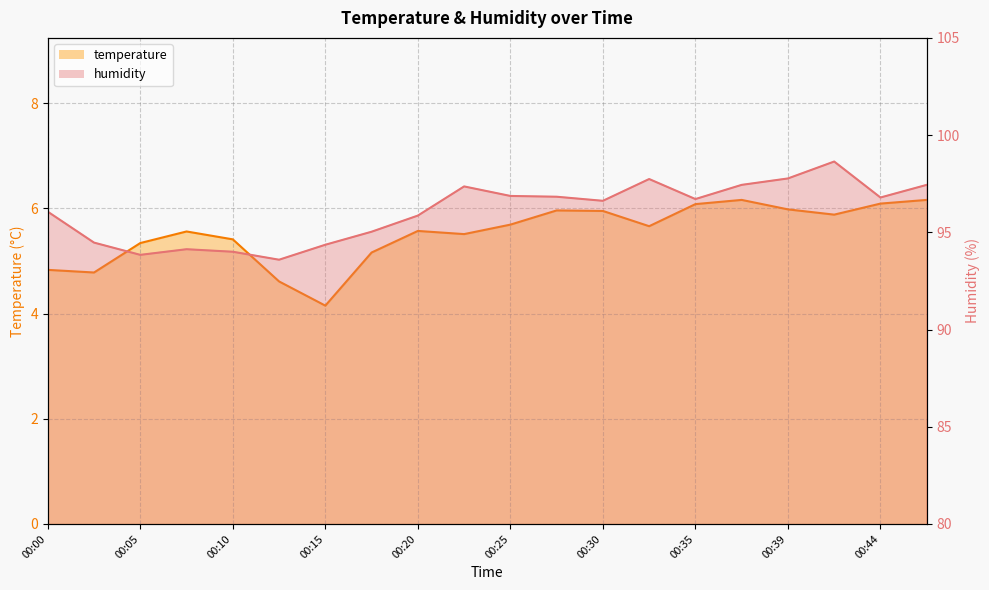

True or false: humidity and temperature intersect in this chart.

False